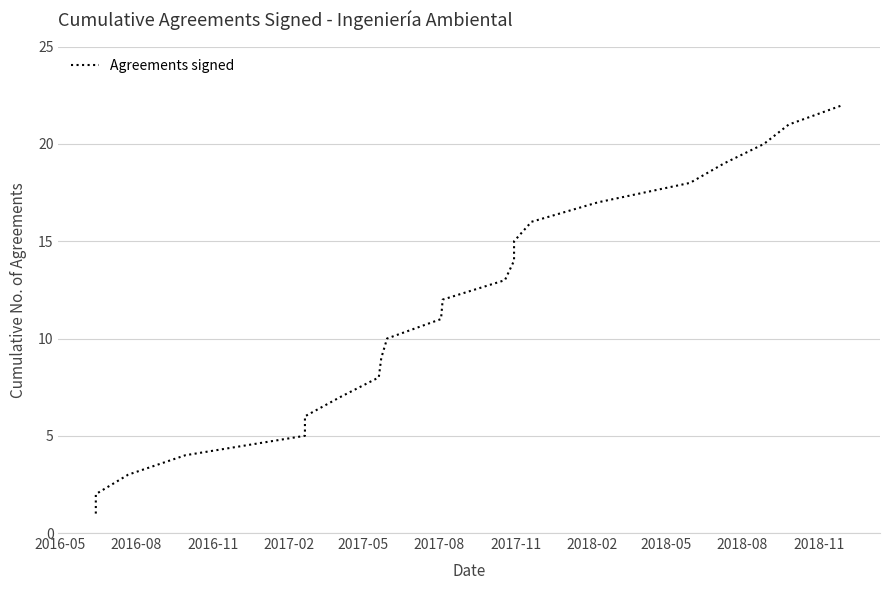

What is the minimum value shown in the chart?

1